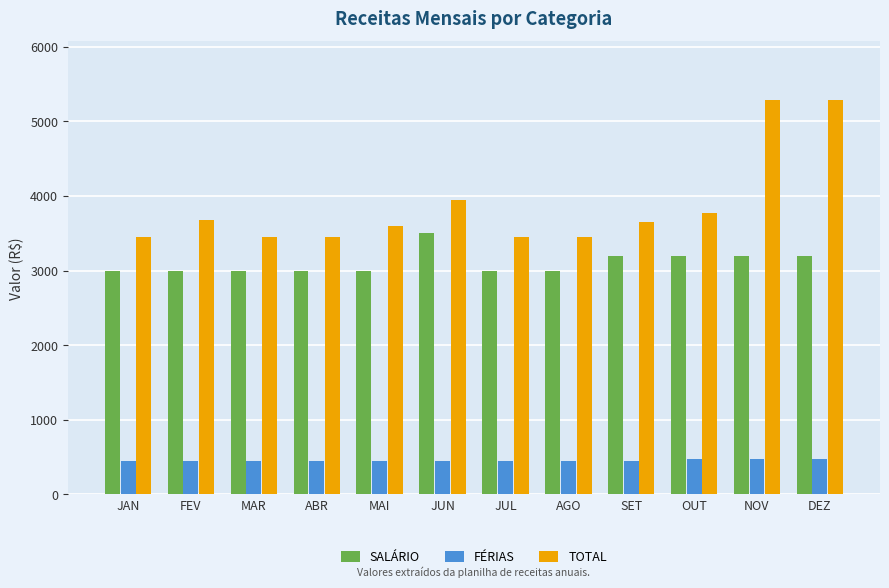

What is the label of the 10th bar from the left?

OUT